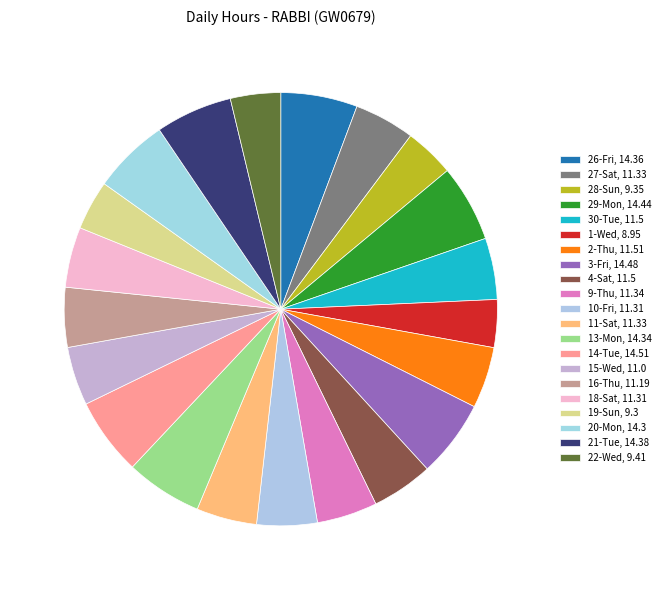

How many segments does this pie chart have?

21